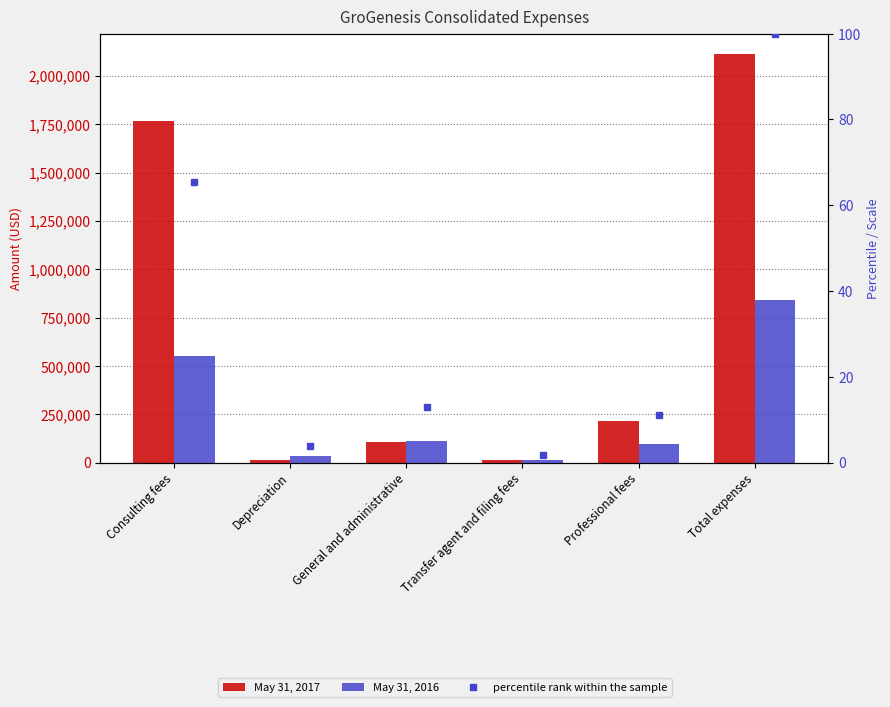

The May 31, 2017 series shows 4882.3 at Transfer agent and filing fees. True or false?

False